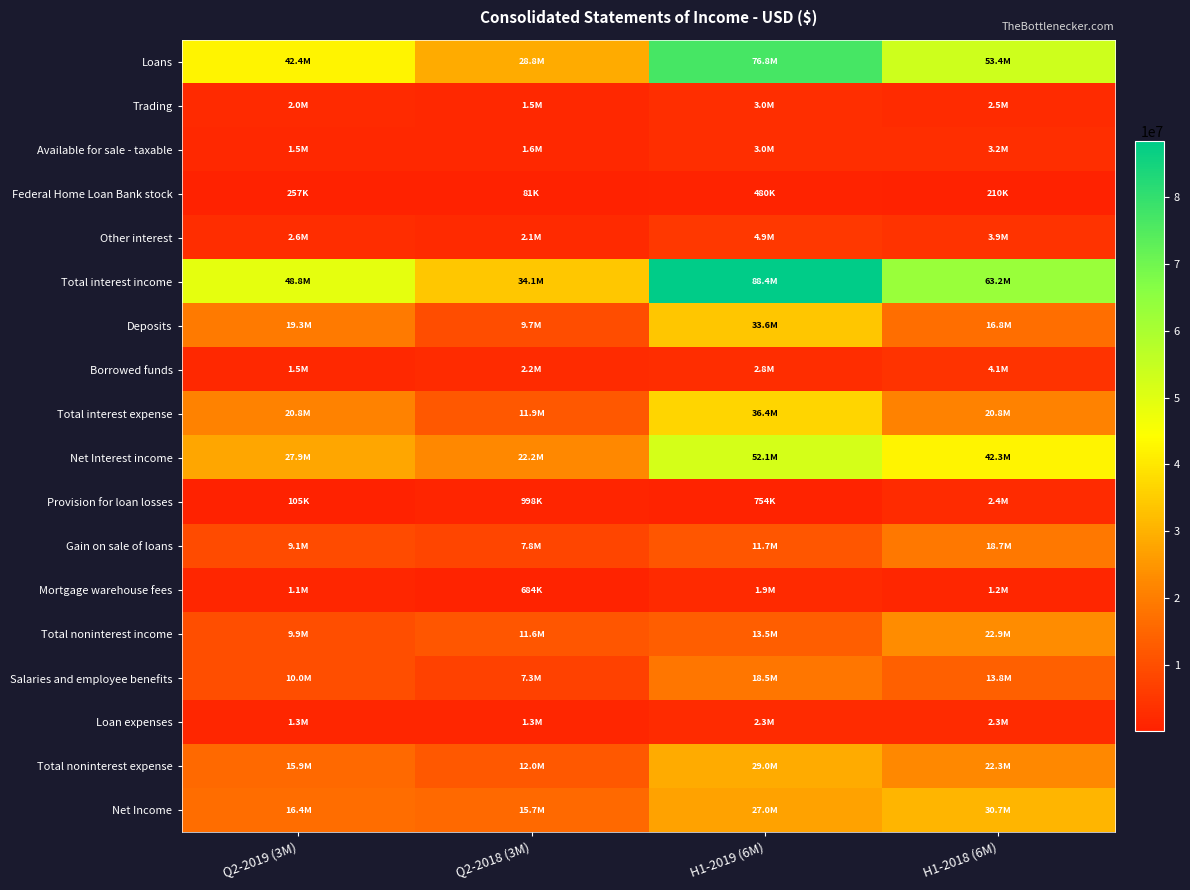

Rank the series at Q2-2018 (3M) from lowest to highest value.

Federal Home Loan Bank stock, Mortgage warehouse fees, Provision for loan losses, Loan expenses, Trading, Available for sale - taxable, Other interest, Borrowed funds, Salaries and employee benefits, Gain on sale of loans, Deposits, Total noninterest income, Total interest expense, Total noninterest expense, Net Income, Net Interest income, Loans, Total interest income